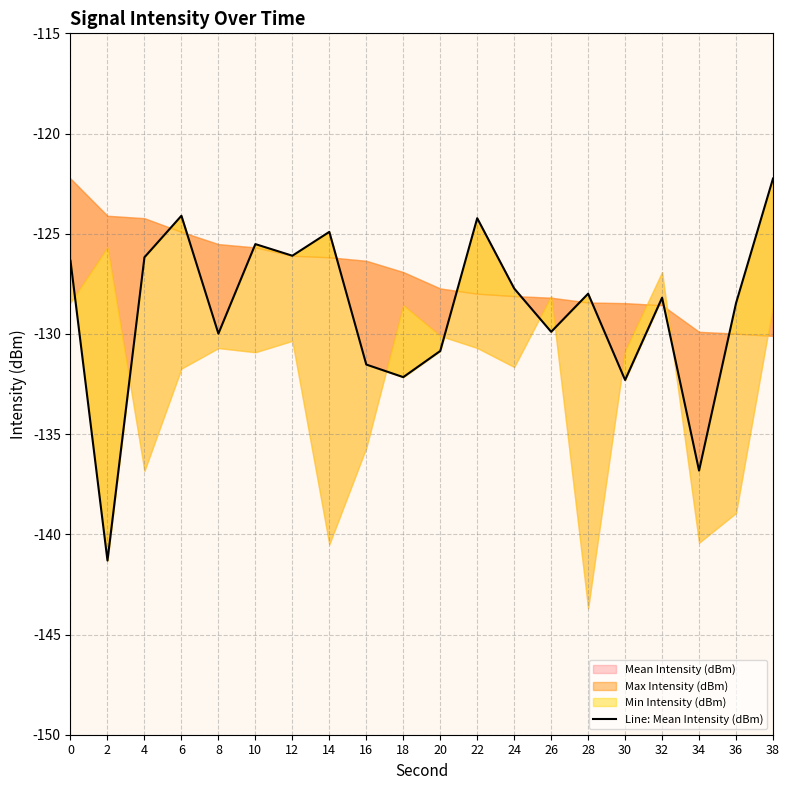

At which category does the data reach its first local valley?

2